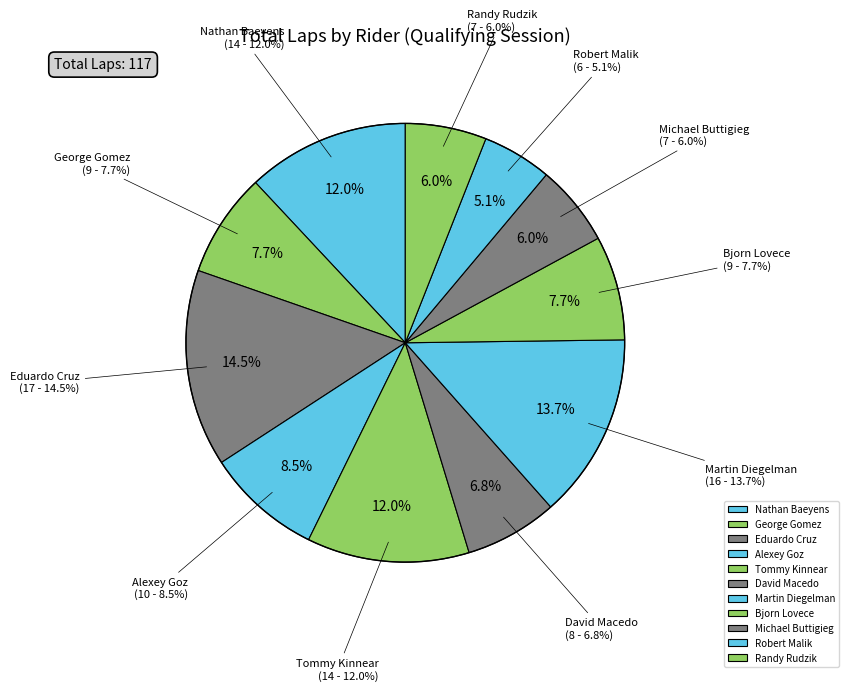

Do Randy Rudzik and Nathan Baeyens together represent more than half of the pie?

No